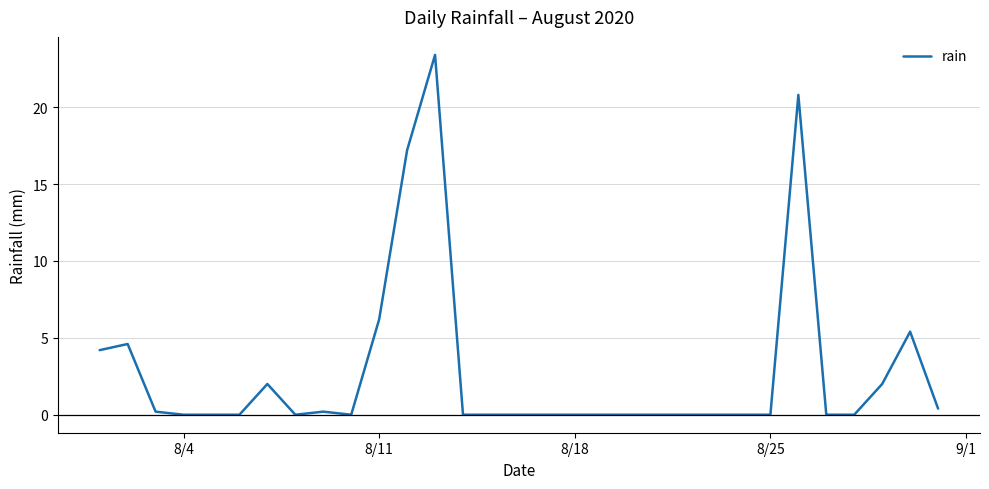

What is the maximum value shown in the chart?

23.4